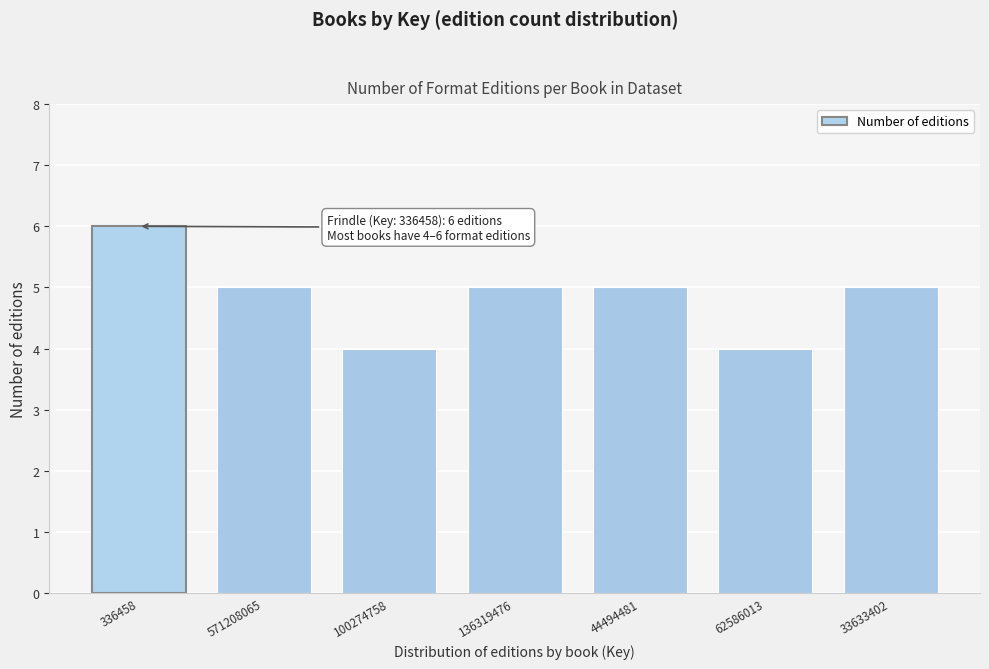

Reading right to left, transcribe all the data shown in this chart.

33633402=5	62586013=4	44494481=5	136319476=5	100274758=4	571208065=5	336458=6